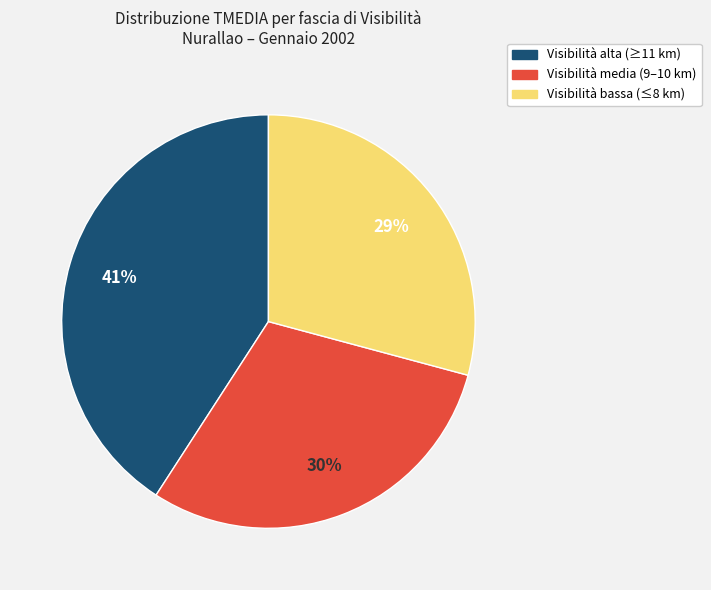

To the nearest percent, what is the average slice percentage?

33%